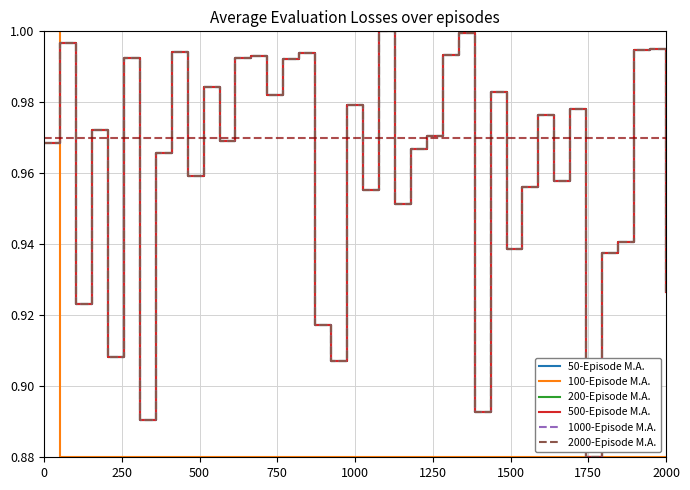

What is the sum of all 1000-Episode M.A. values?

38.5